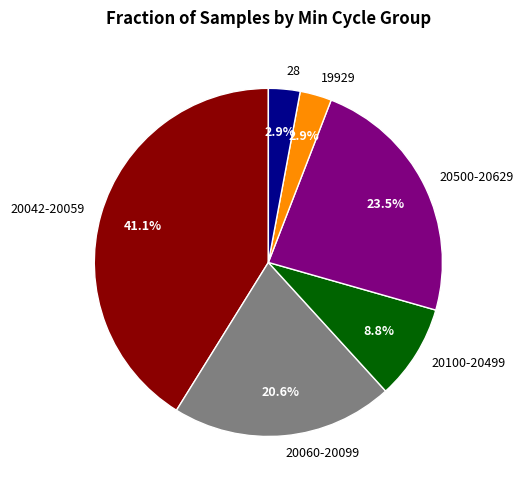

Which category has the biggest portion of the pie?

20042-20059